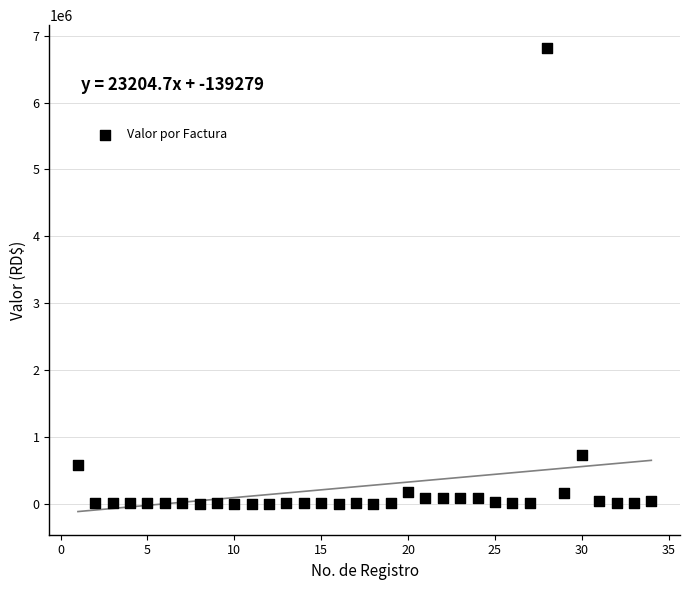

What is the range of Y values (max minus min)?

6809235.0